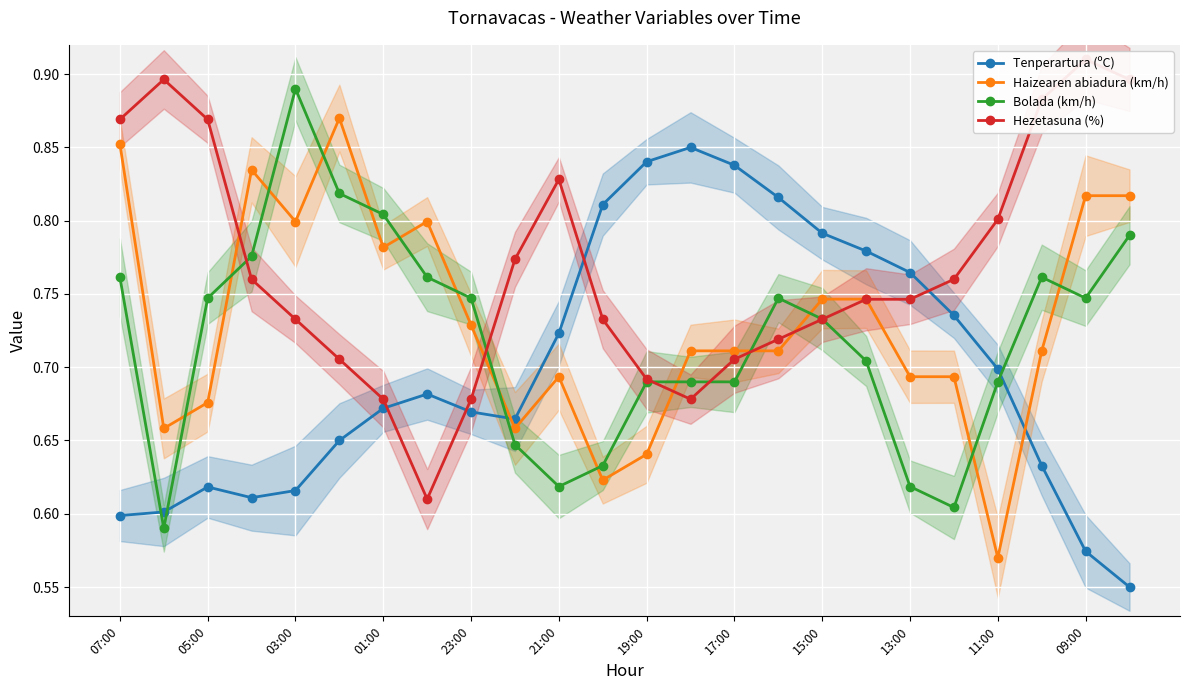

How many distinct data groups are displayed?

4